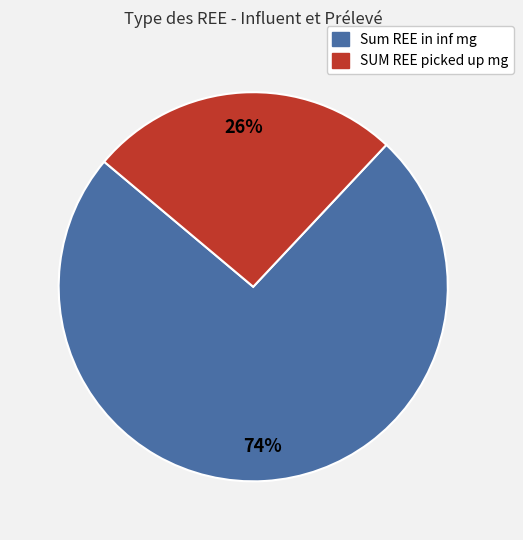

Is there a majority slice in this chart?

Yes